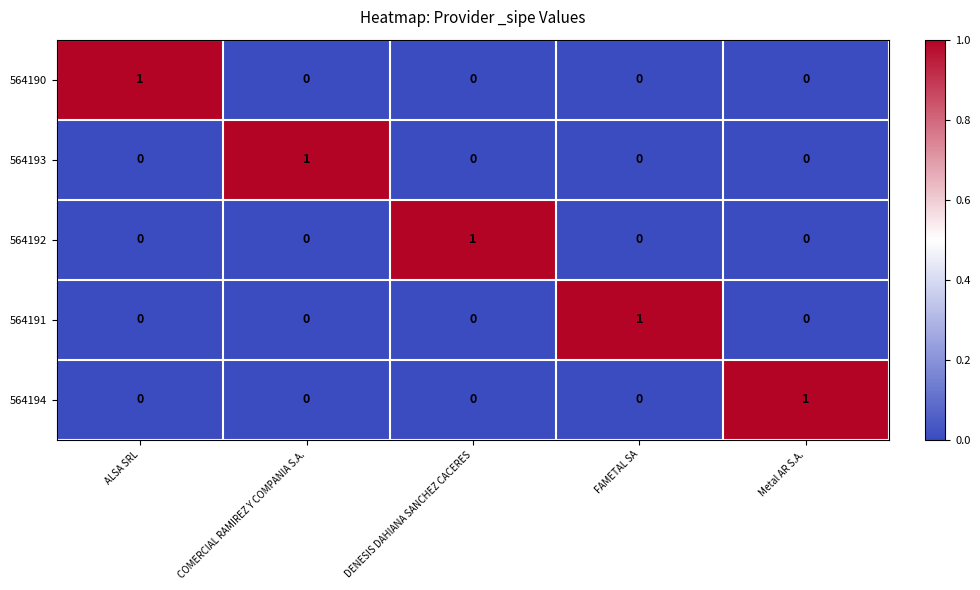

The 564190 series shows 0 at FAMETAL SA. True or false?

True